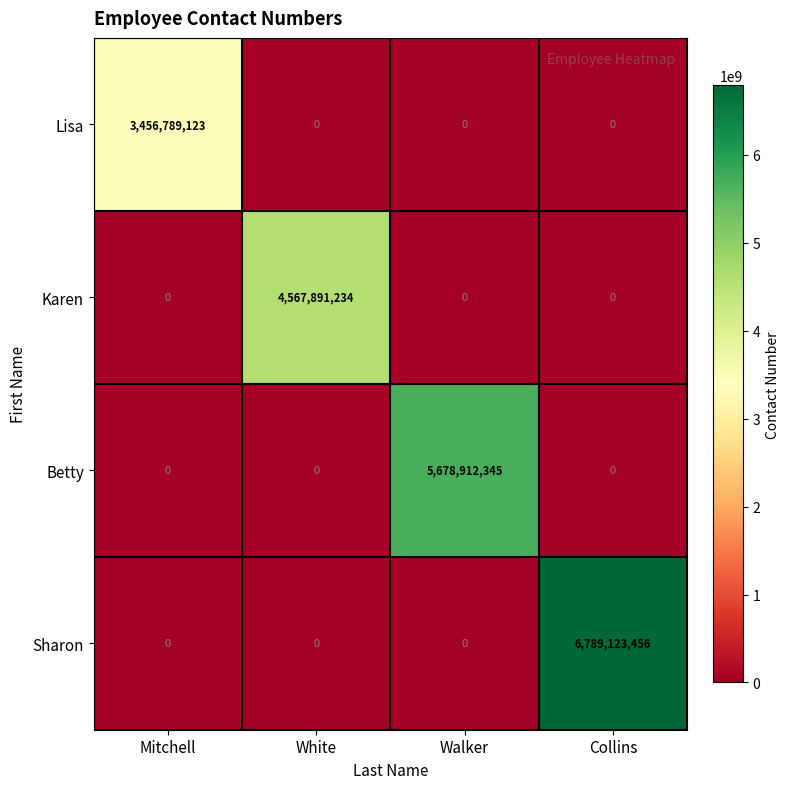

Rank the series by their maximum value, from highest to lowest.

Sharon, Betty, Karen, Lisa